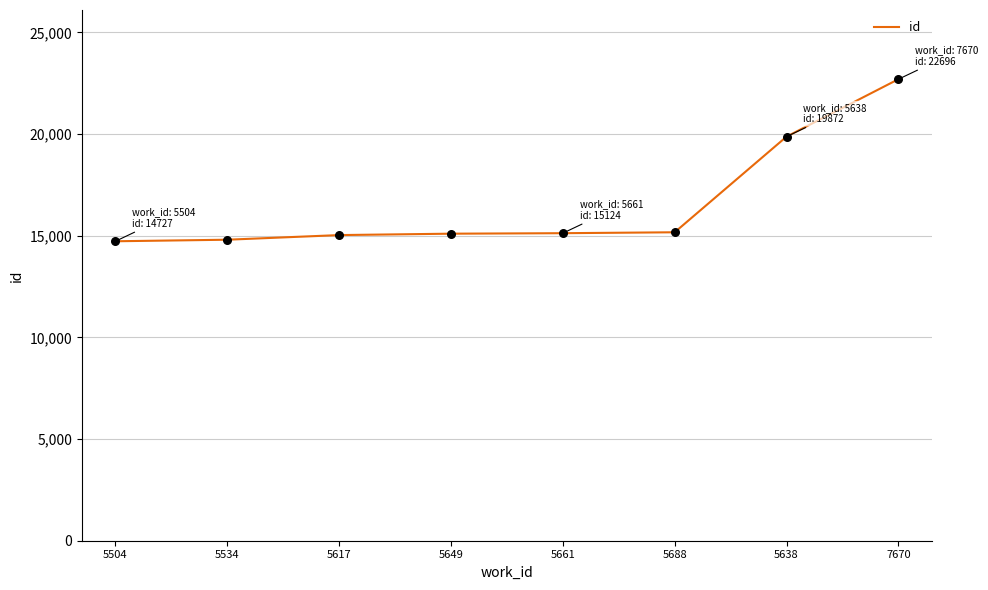

What is the change in value from 5504 to 5617?

+304